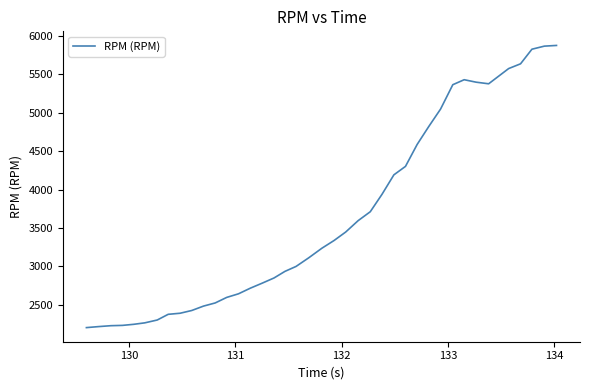

What is the smallest value displayed?

2204